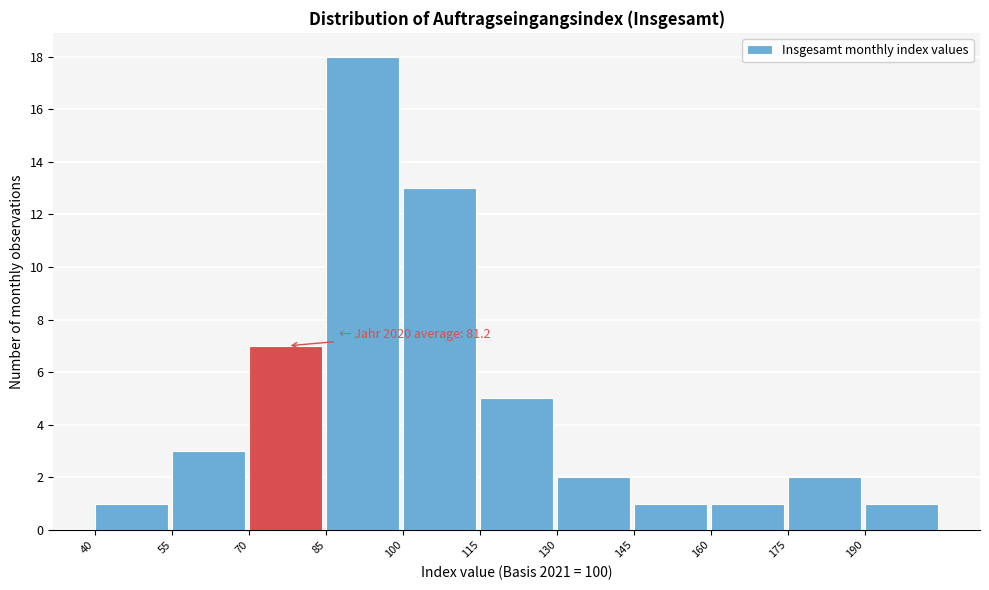

Which range on the x-axis has the tallest bar?

85 to 100